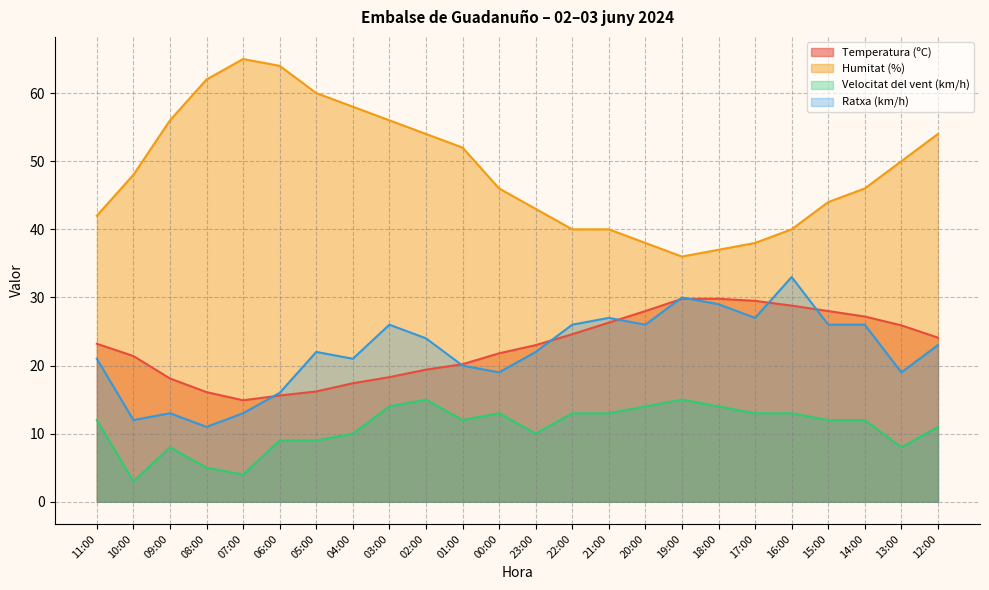

What are all the series names shown in the legend?

Temperatura (ºC), Humitat (%), Velocitat del vent (km/h), Ratxa (km/h)